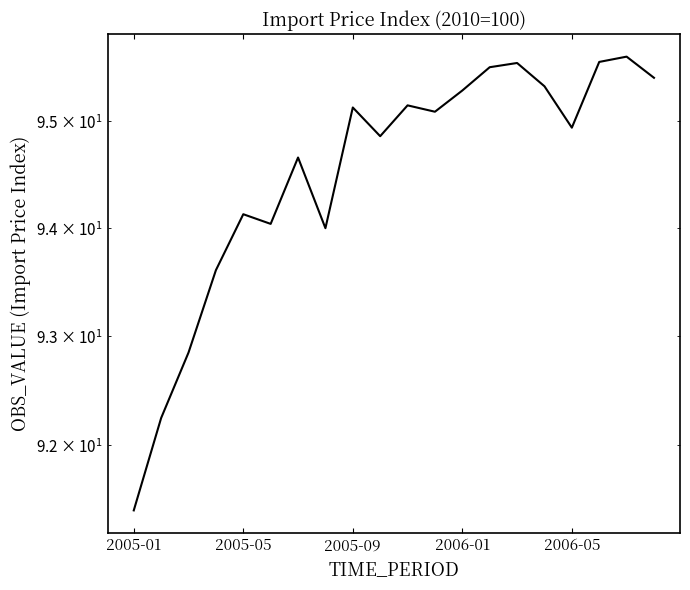

What is the change in value from 7 to 18?

+1.6